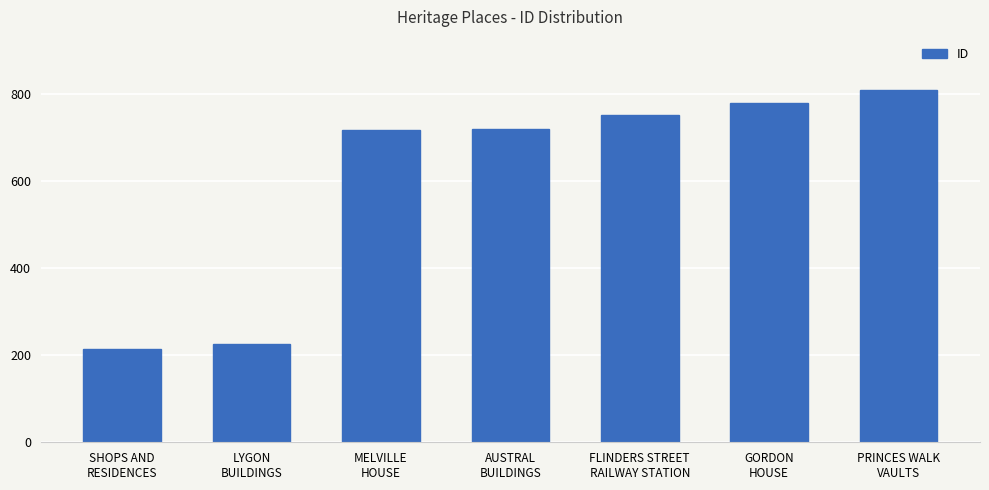

What is the approximate value at FLINDERS STREET
RAILWAY STATION, to the nearest 100?

800